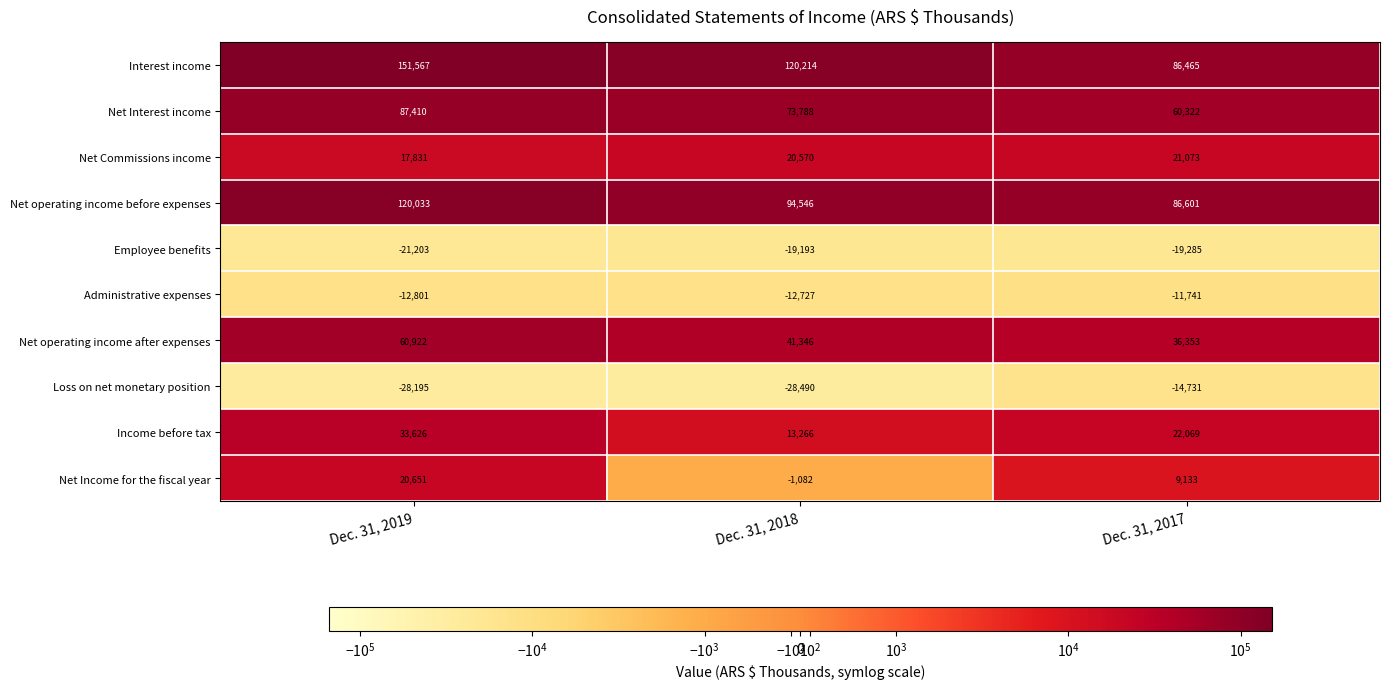

At which label does Administrative expenses first exceed -12727?

Dec. 31, 2017